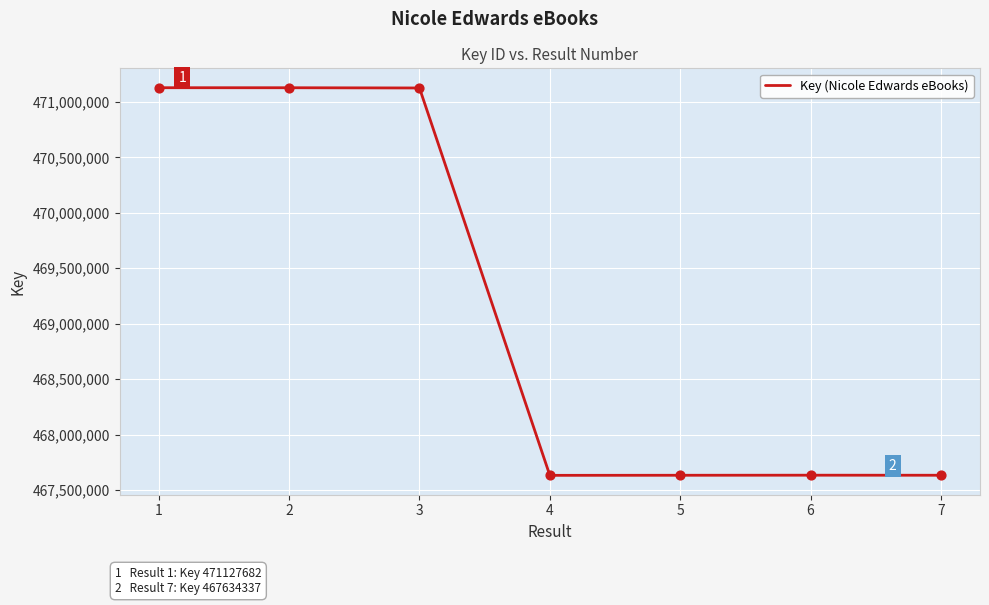

What is the change in value from 4 to 5?

+688